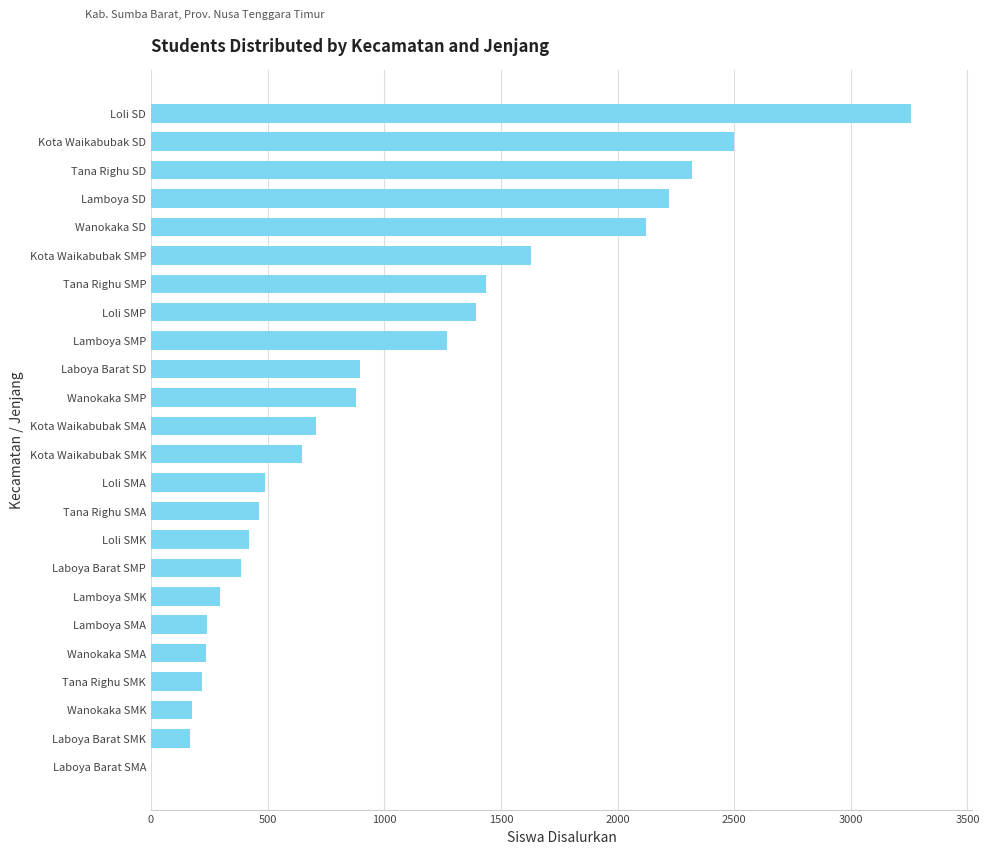

The chart shows a value of 240 at Lamboya SMA. True or false?

True